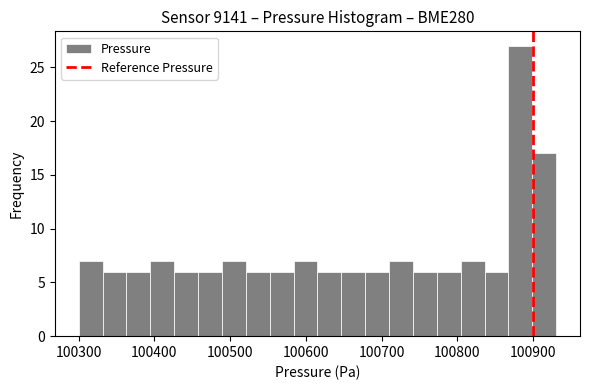

Read against the x-axis, roughly where is the centre of the tallest bar?

100880